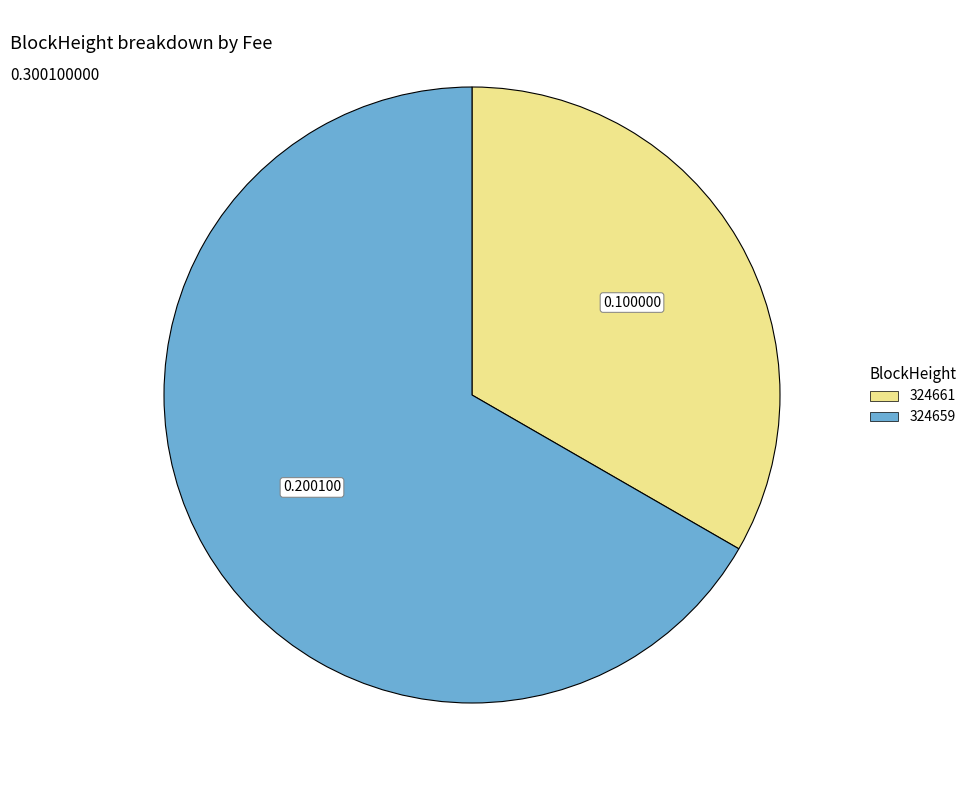

Which slice is the smallest?

324661